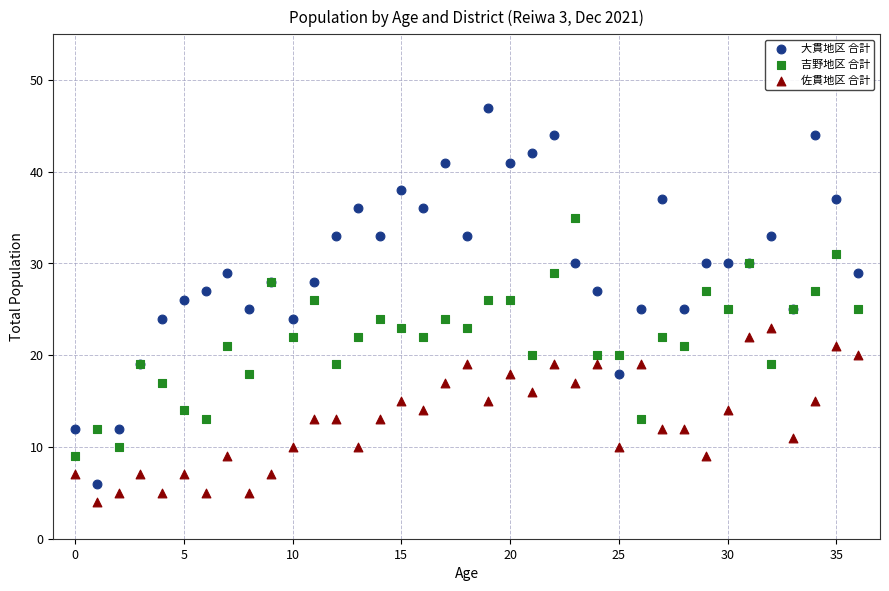

Which series has the widest spread of Y values?

大貫地区 合計